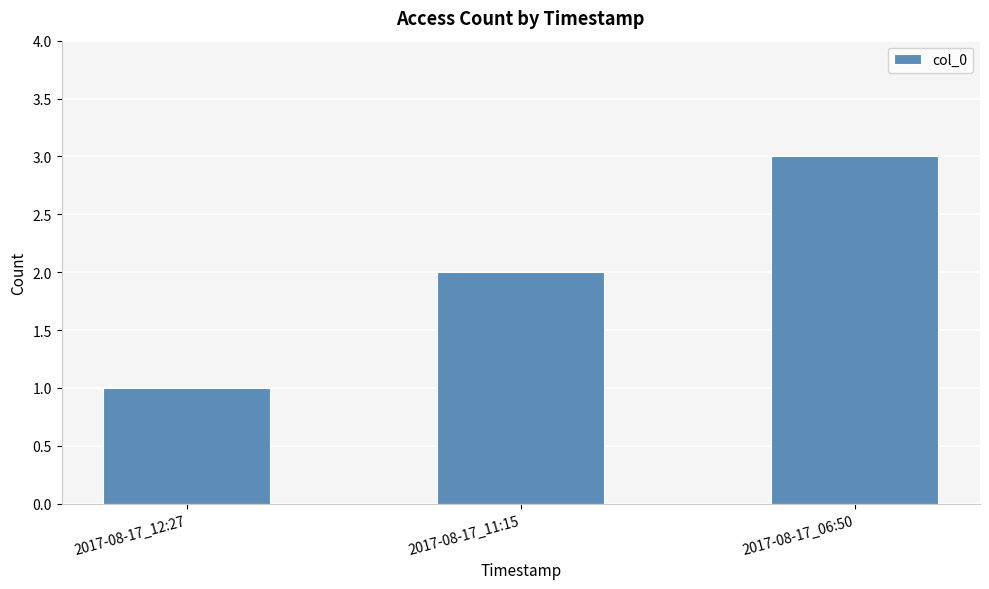

Is it true that the value at 2017-08-17_06:50 is 5?

False